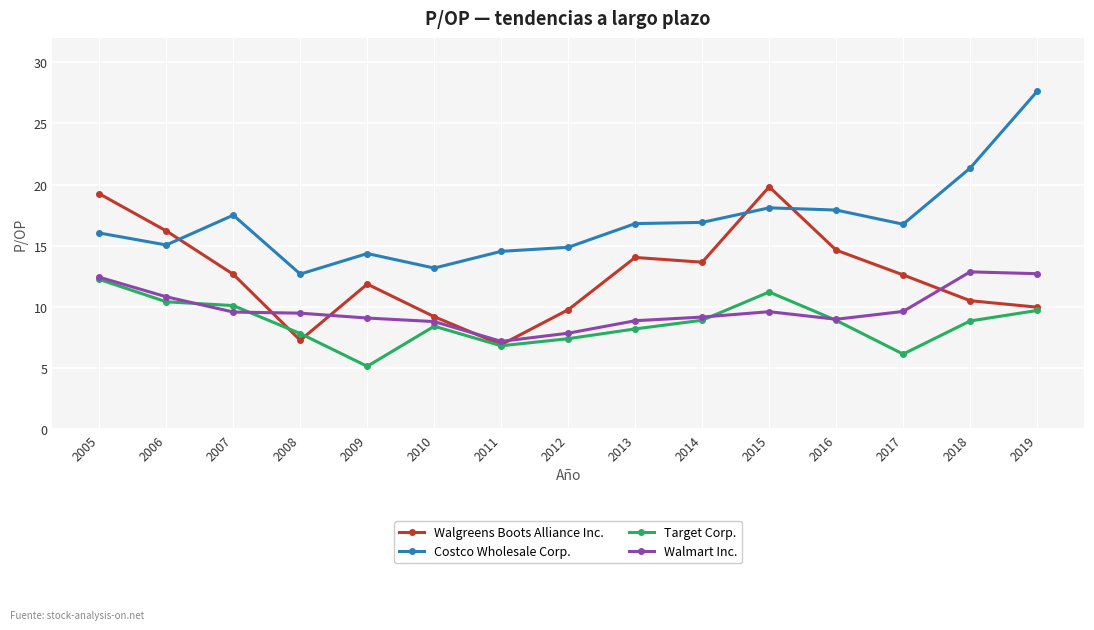

Which series has the largest range (max minus min)?

Costco Wholesale Corp.